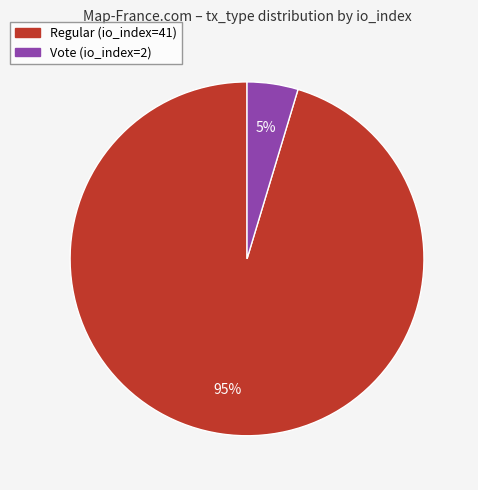

To the nearest percent, what is the average slice percentage?

50%